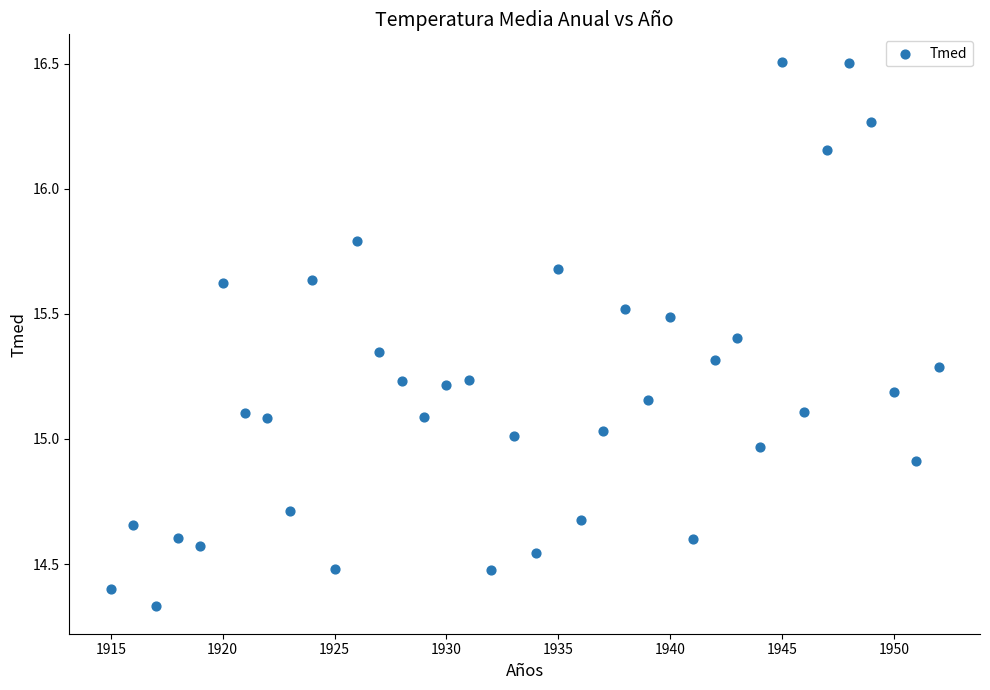

What is the range of Y values (max minus min)?

2.2